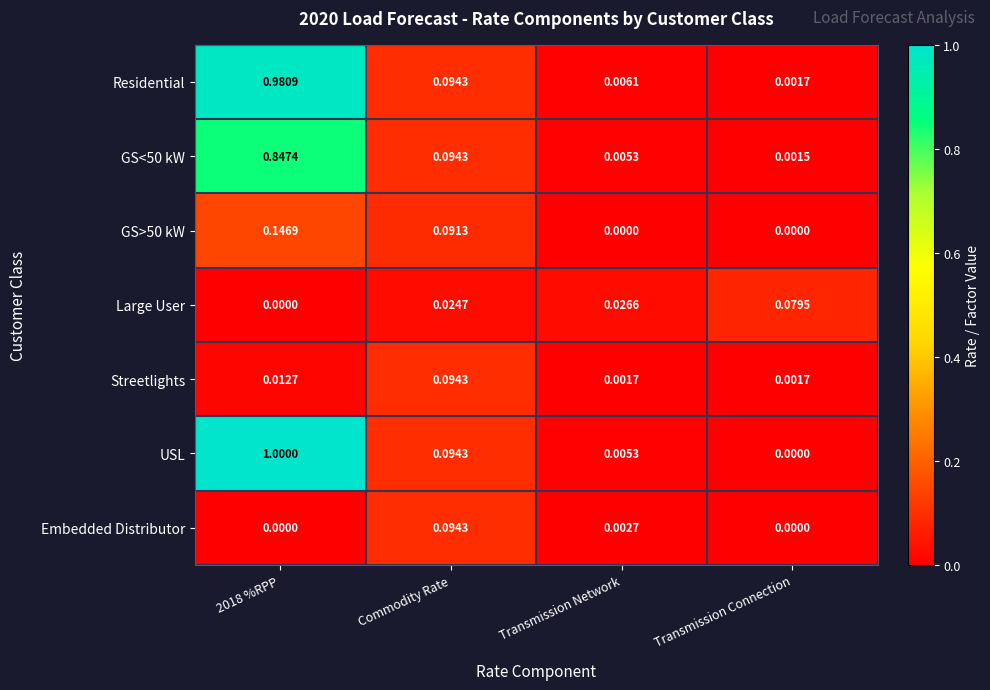

Between Transmission Network and Transmission Connection, which series saw the biggest shift?

Large User